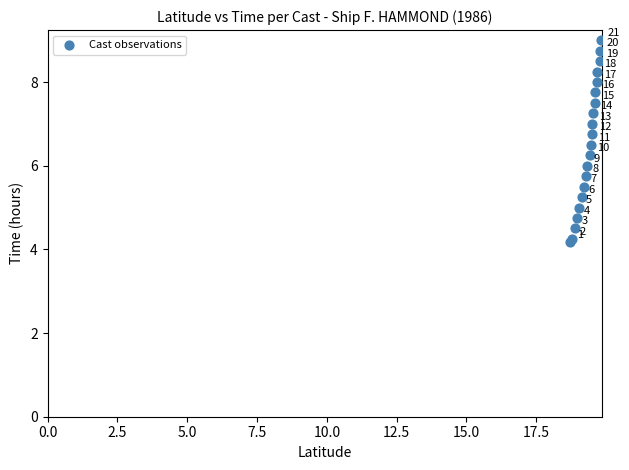

What Y value in the scatter plot is closest to 6?

6.0